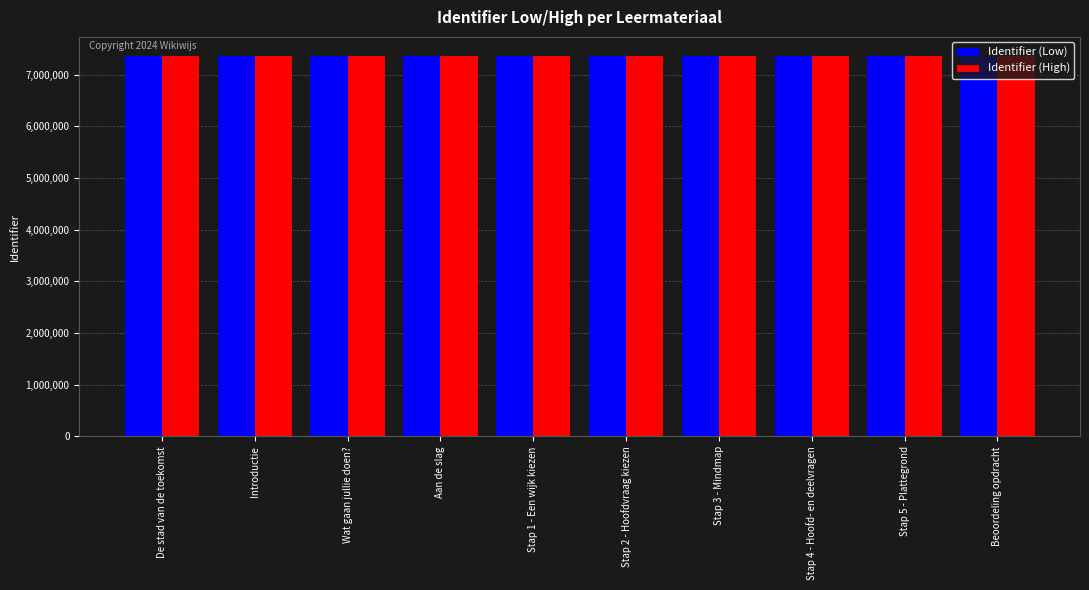

Read the Identifier (Low) value at Introductie.

7361821